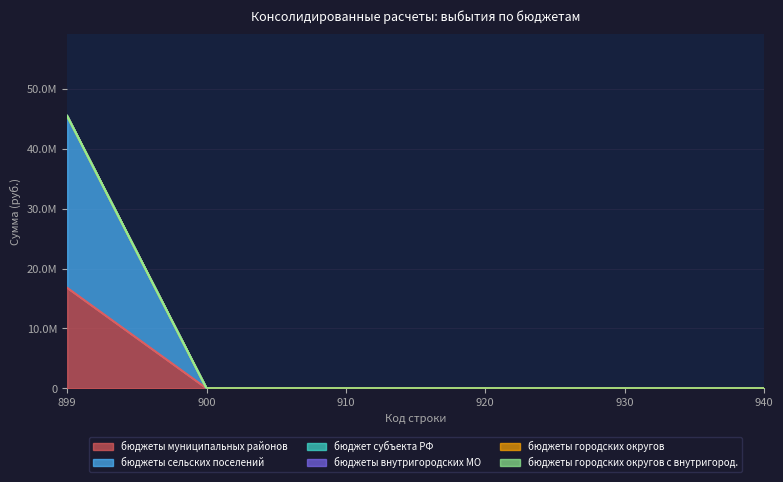

Between 920 and 930, which series saw the biggest shift?

бюджеты муниципальных районов